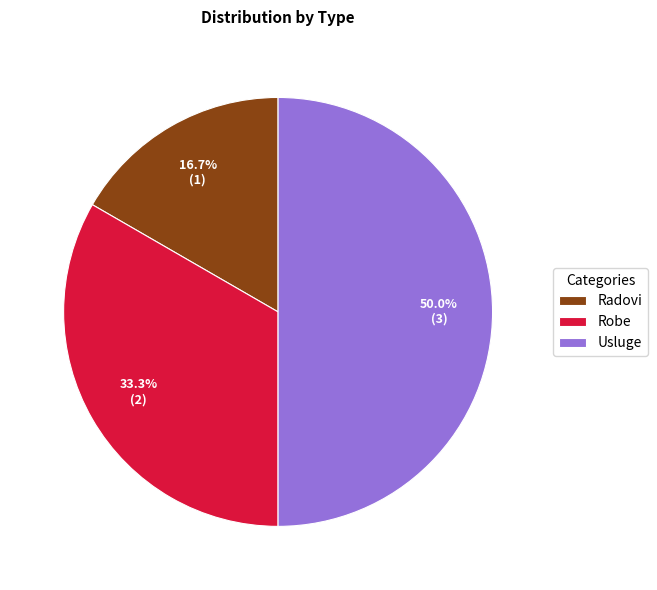

What percentage is the Robe slice, to the nearest percent?

33%